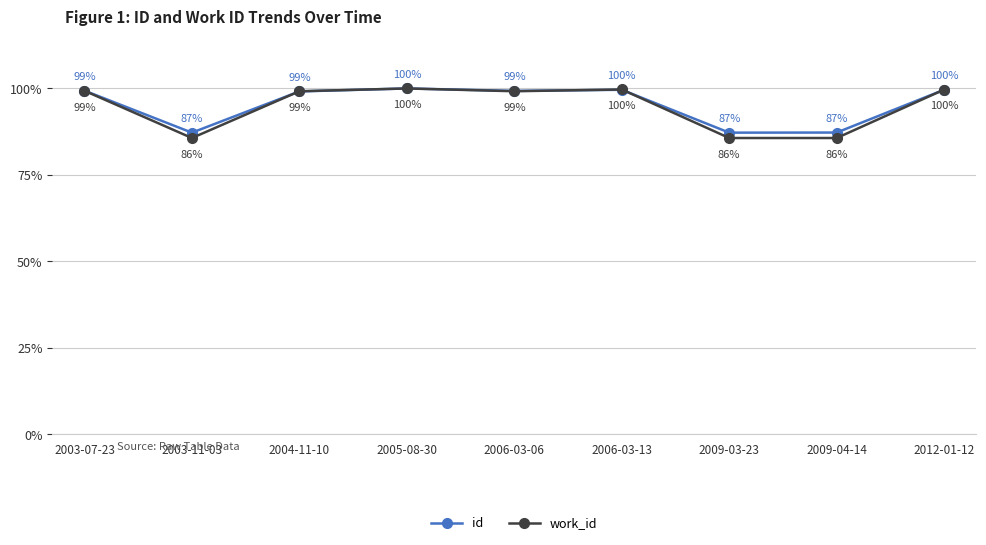

What is the approximate value of id at 2005-08-30?

100.0